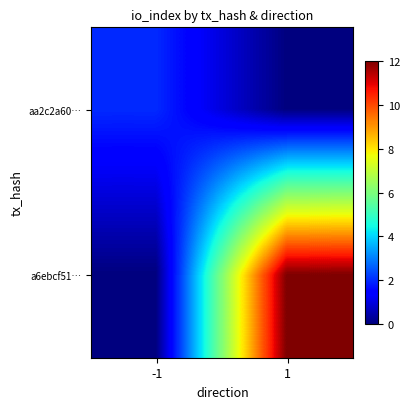

At -1, list the series in order from largest to smallest.

aa2c2a60…, a6ebcf51…